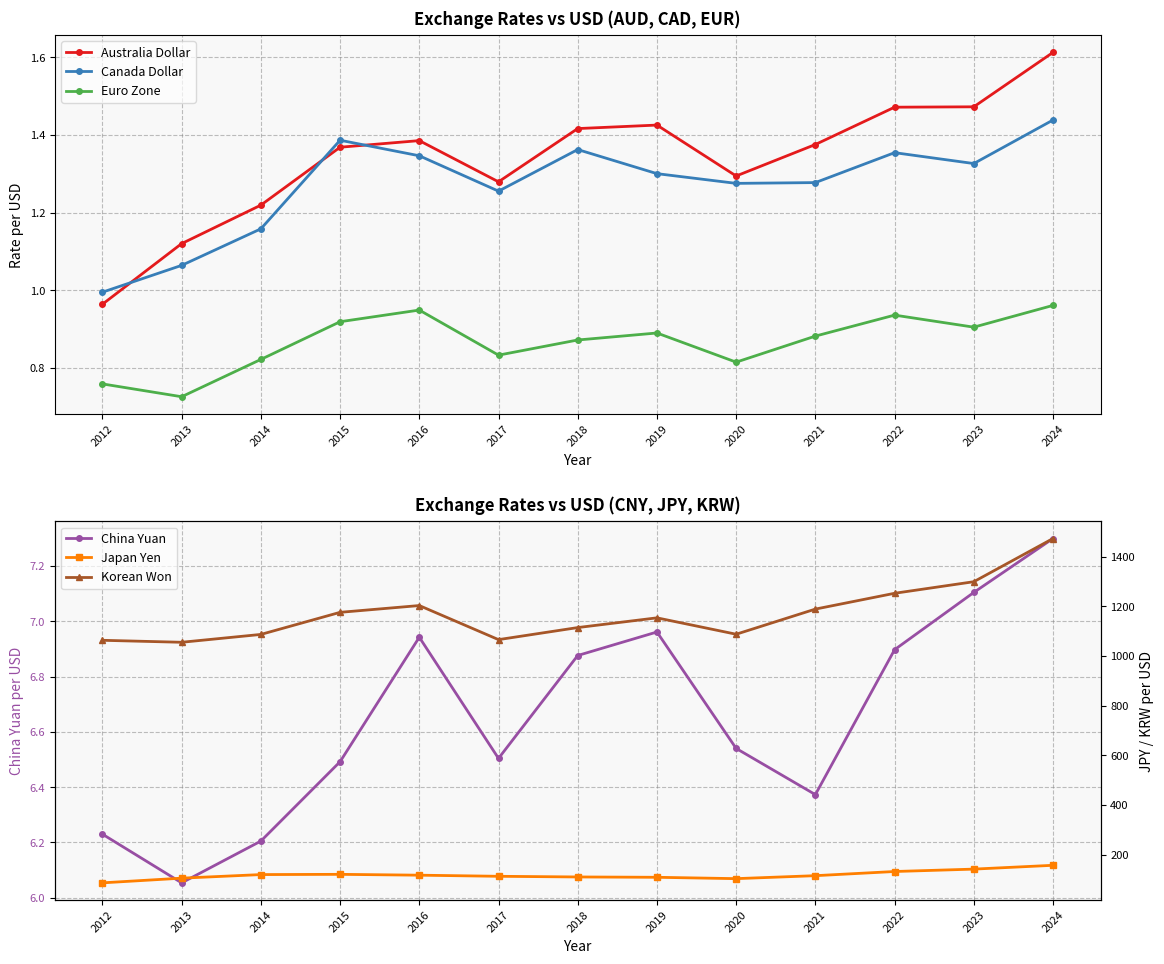

What is the difference between the Canada Dollar values at 2016 and 2014?

0.2